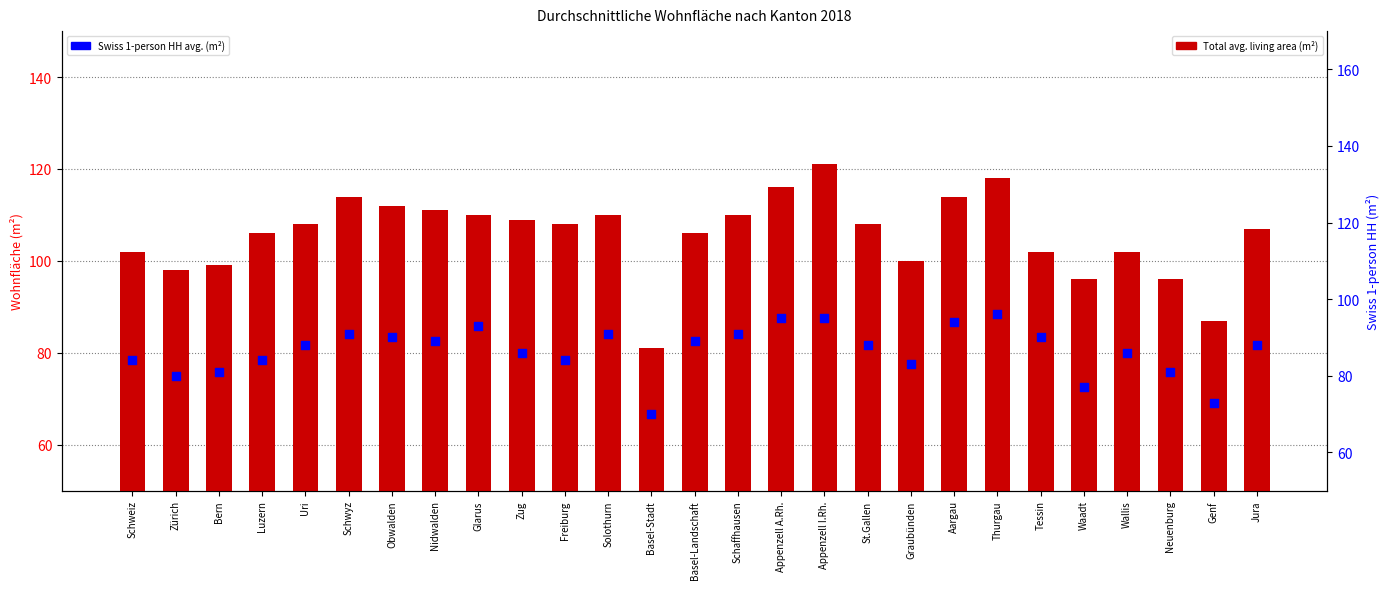

Which series reaches the minimum Y coordinate?

Swiss 1-person HH (m²)